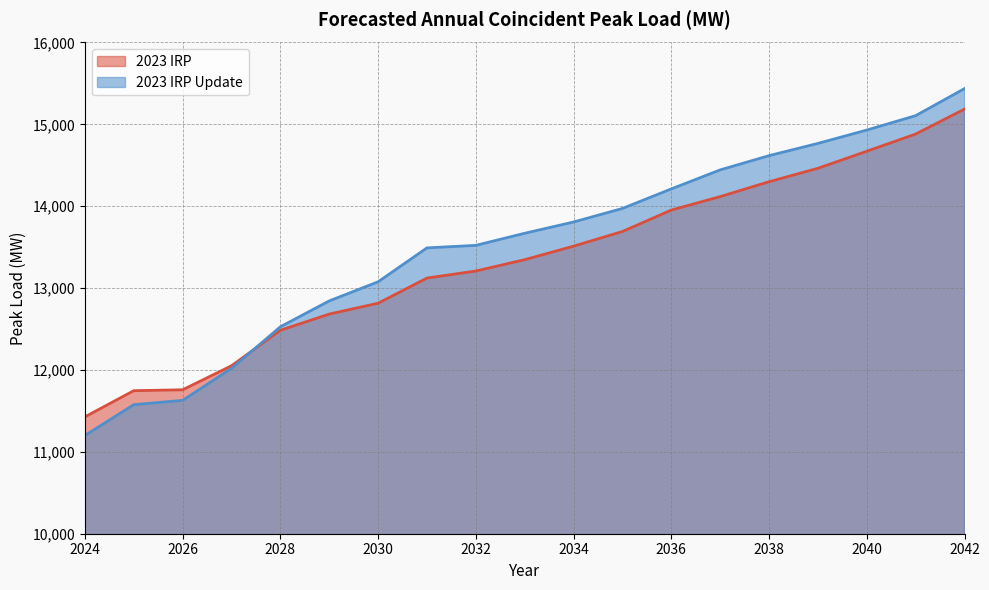

Where is 2023 IRP Update nearest to the value 13318?

2031